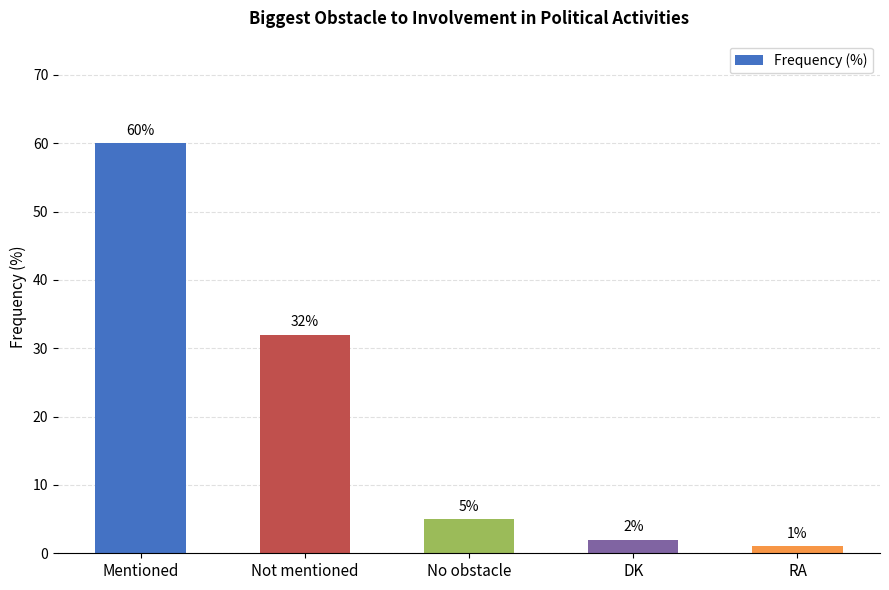

What is the label of the 4th bar from the left?

DK